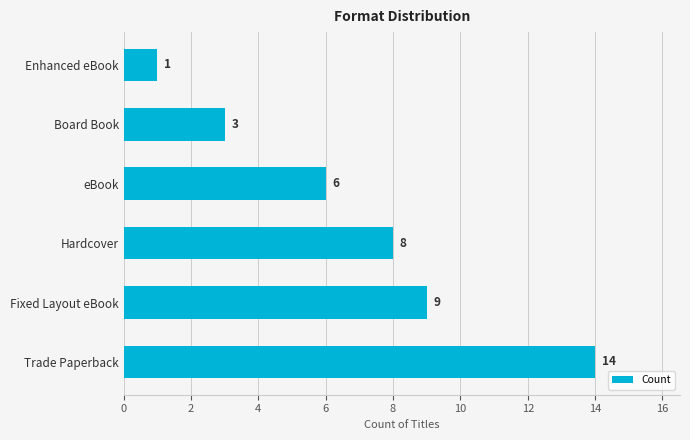

Reading bottom to top, what are all the values shown in this chart?

14	9	8	6	3	1